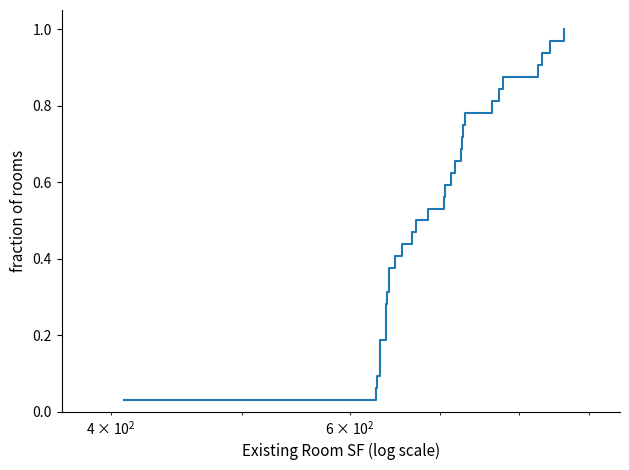

Does the chart display data point markers on the line(s)?

No